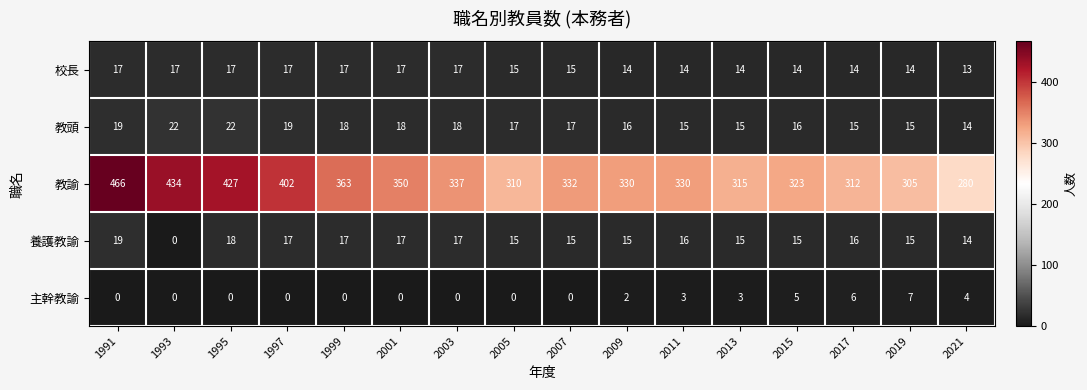

What is the sum of all 養護教諭 values?

241